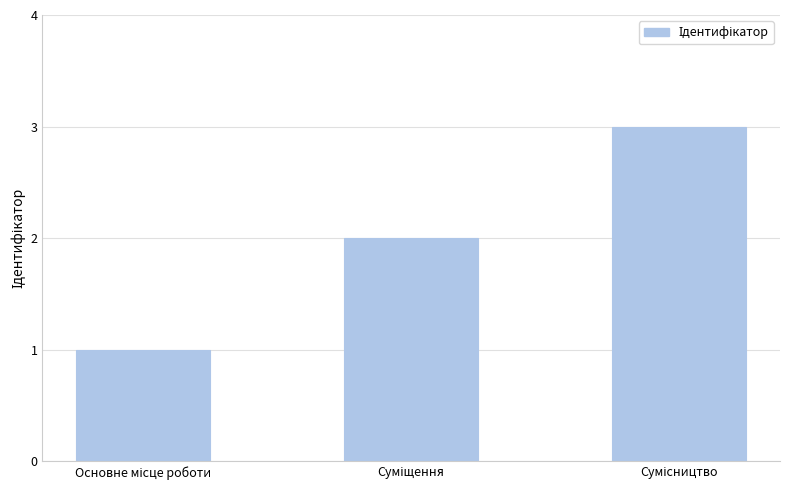

What is the greatest value displayed?

3